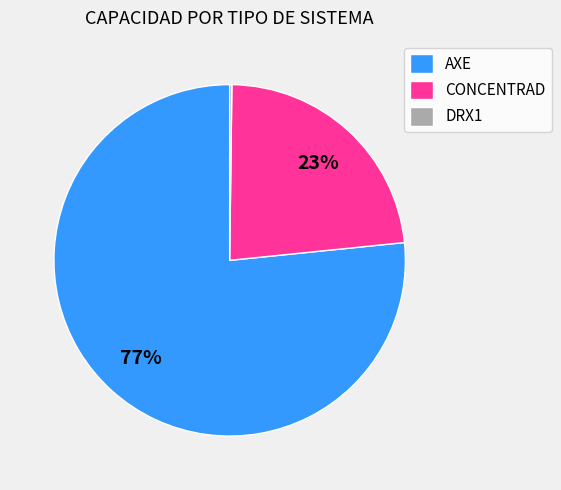

To the nearest percent, what is the average slice percentage?

33%